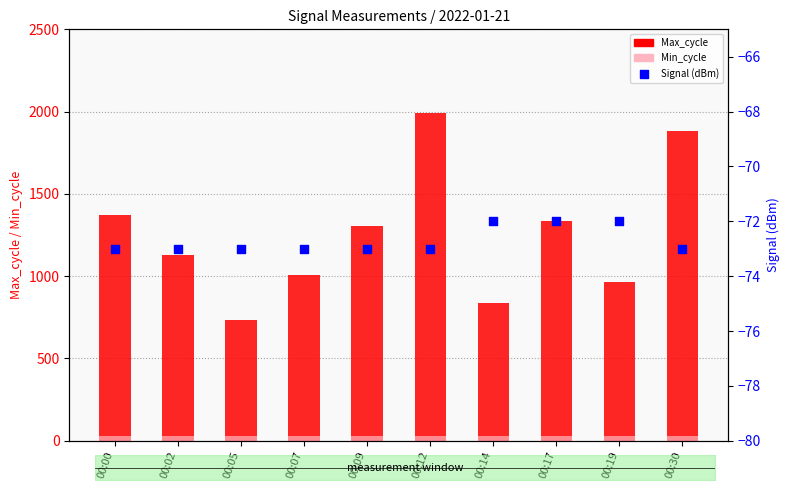

Which series reaches the minimum Y coordinate?

Signal